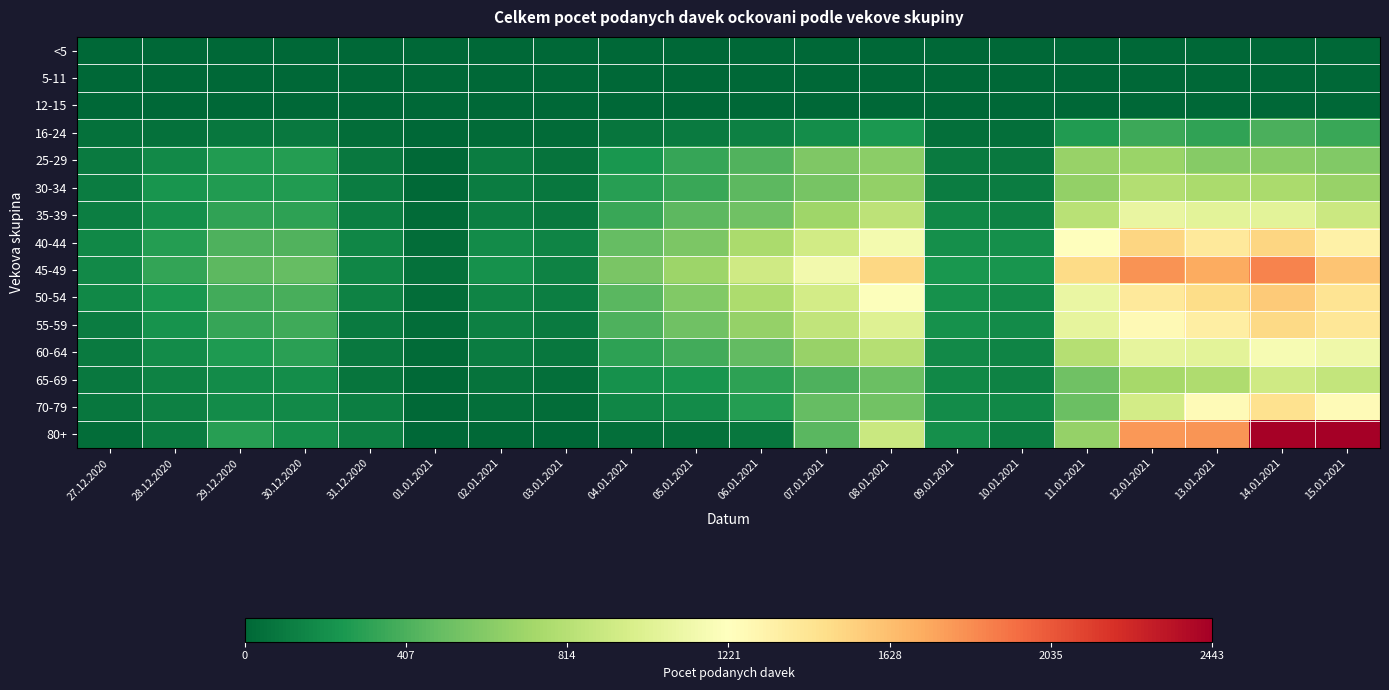

Rank the series by their maximum value, from highest to lowest.

80+, 45-49, 50-54, 40-44, 55-59, 70-79, 60-64, 35-39, 65-69, 30-34, 25-29, 16-24, 12-15, <5, 5-11